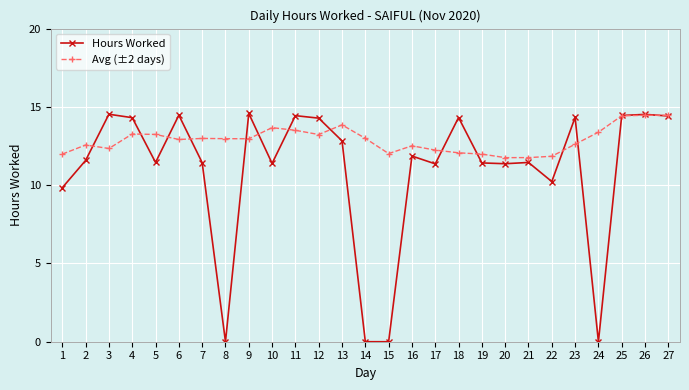

Rank the series at 2 from lowest to highest value.

Hours Worked, Avg (±2 days)